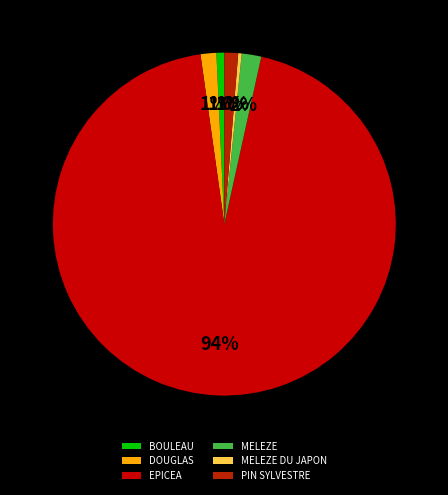

Combined, do MELEZE DU JAPON and BOULEAU account for over 50%?

No